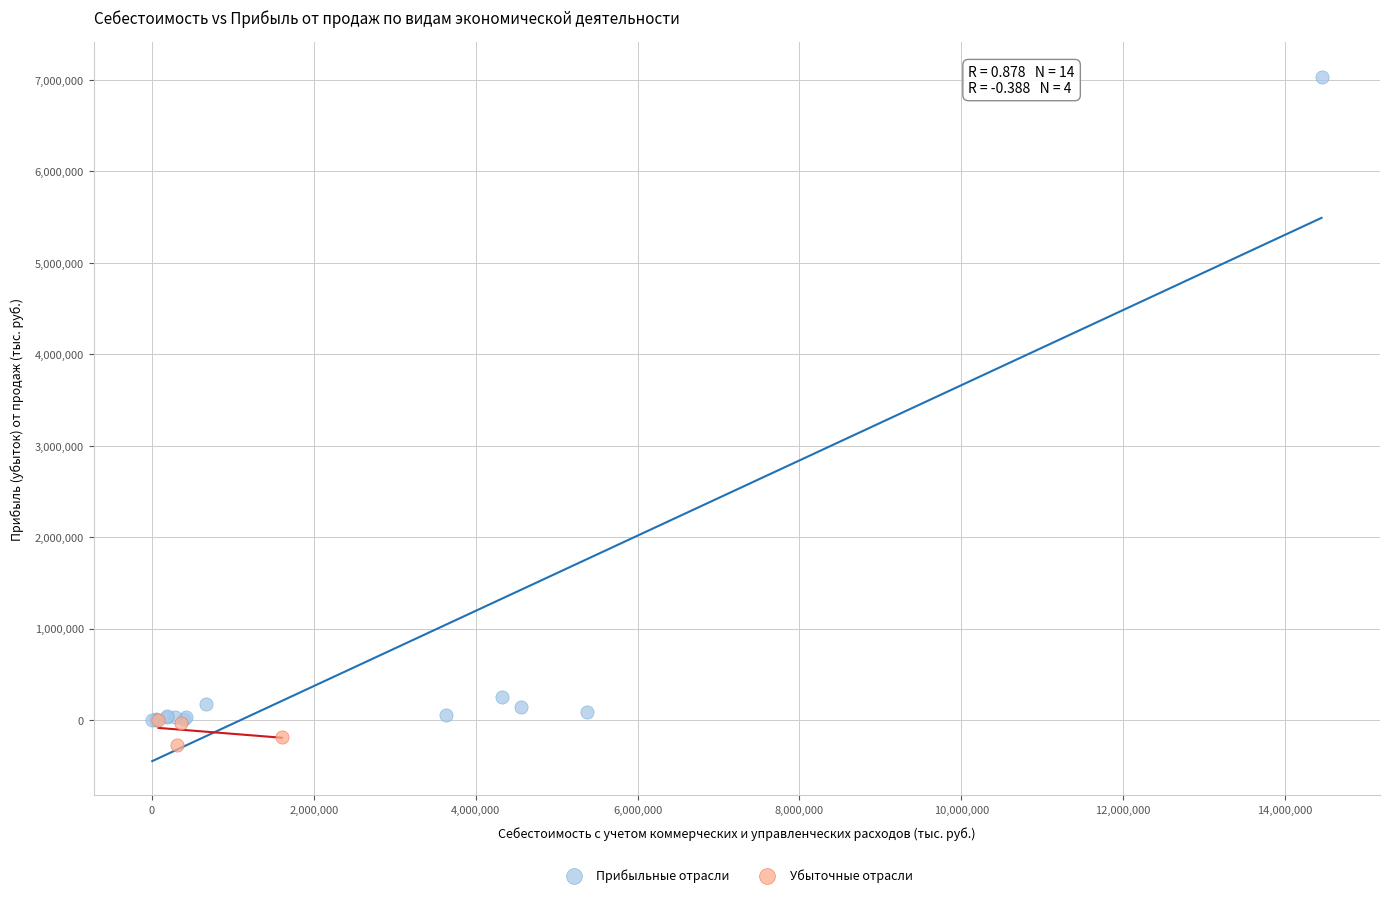

What are all the series names shown in the legend?

Прибыльные отрасли, Убыточные отрасли